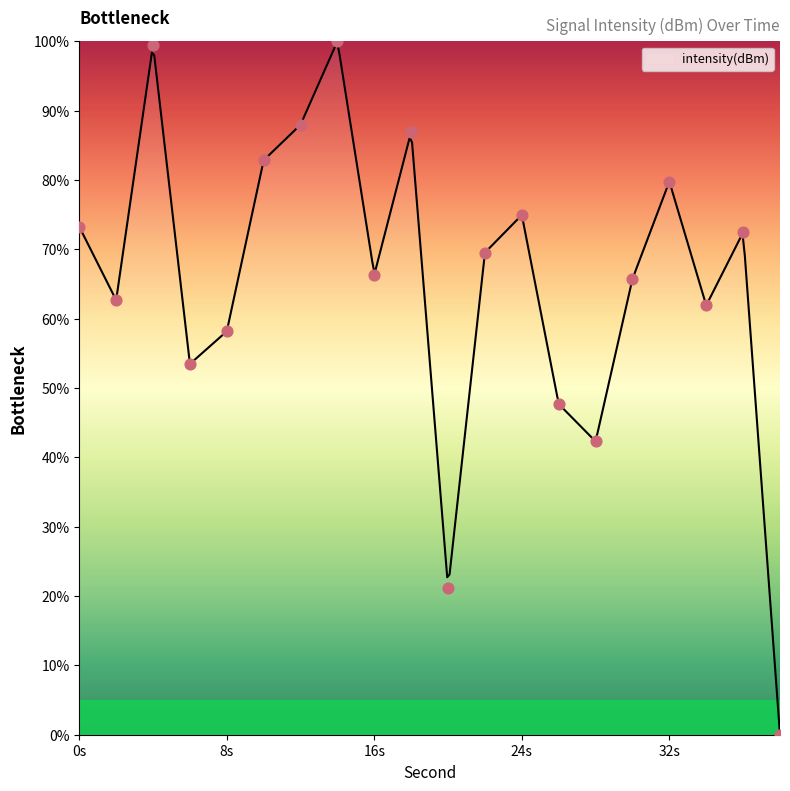

Between 14 and 32, which is larger?

14